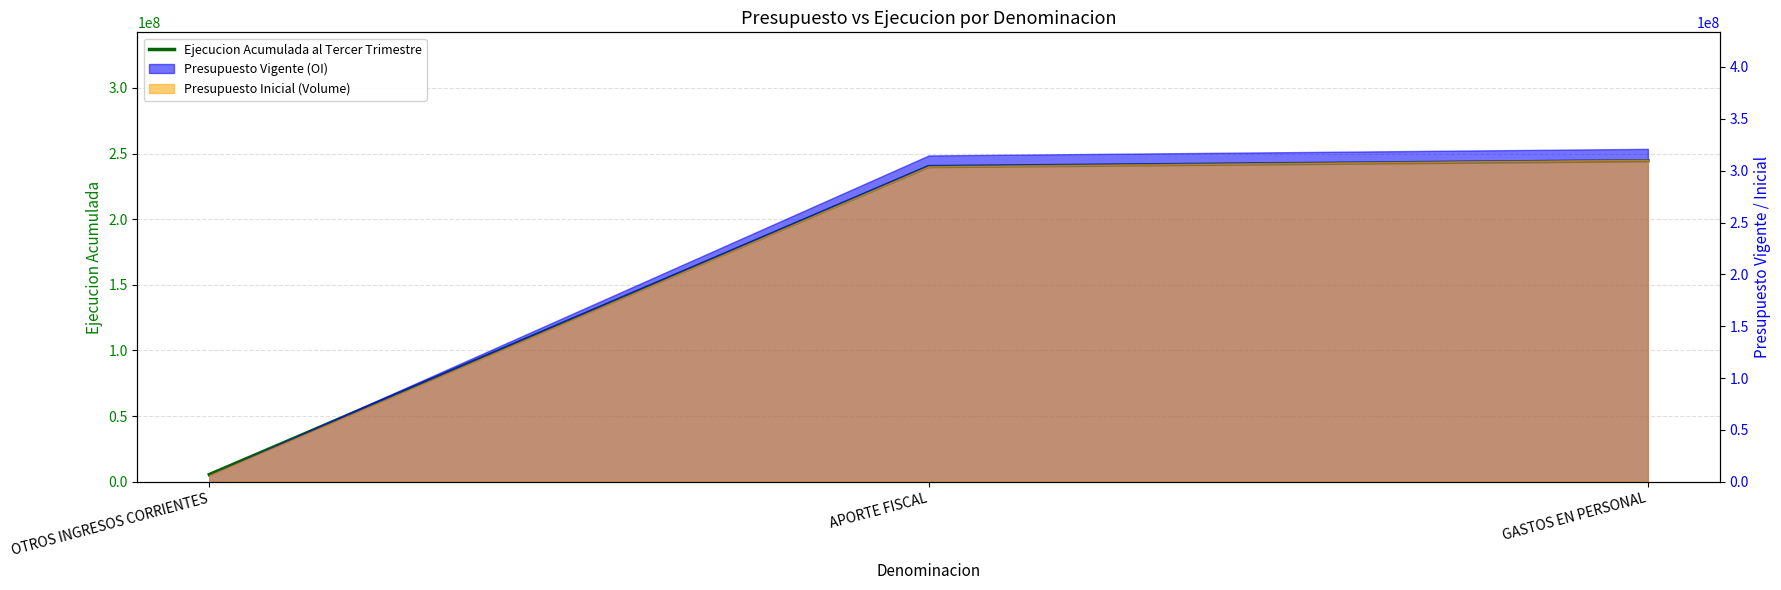

What is the label of the 2nd point from the left?

APORTE FISCAL